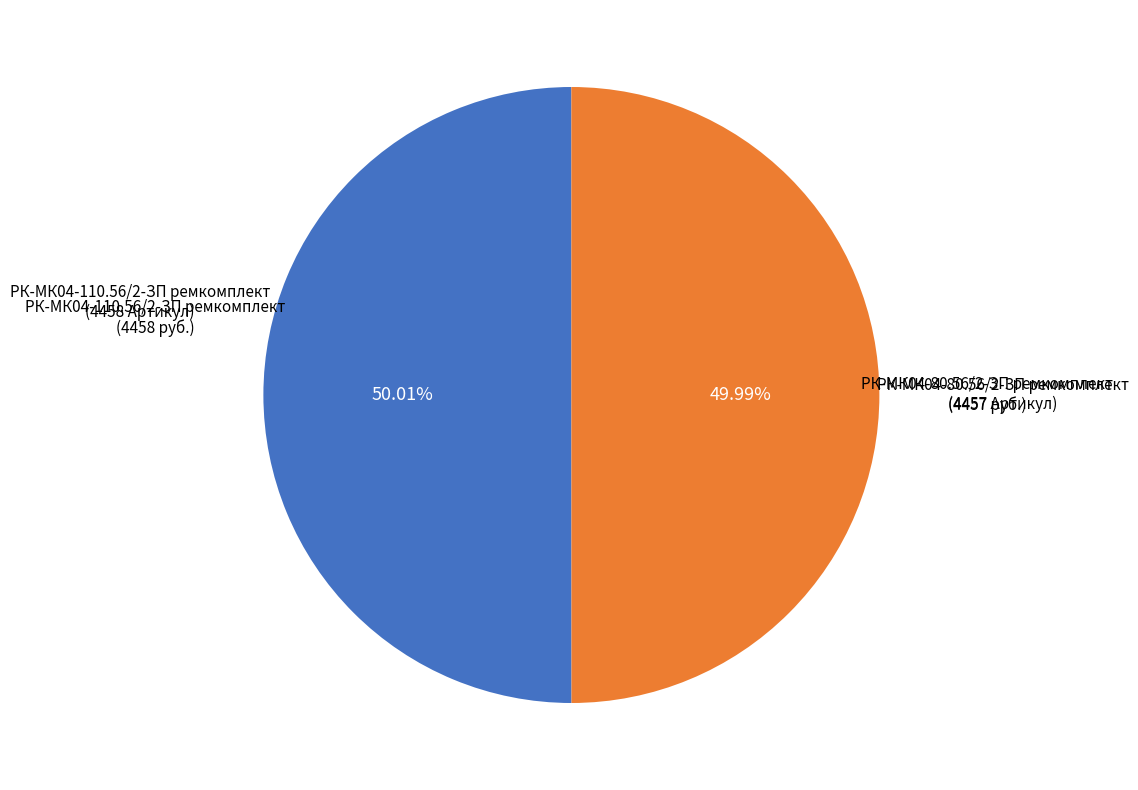

Is it true that РК-МК04-110.56/2-ЗП ремкомплект is 56% of the pie?

False